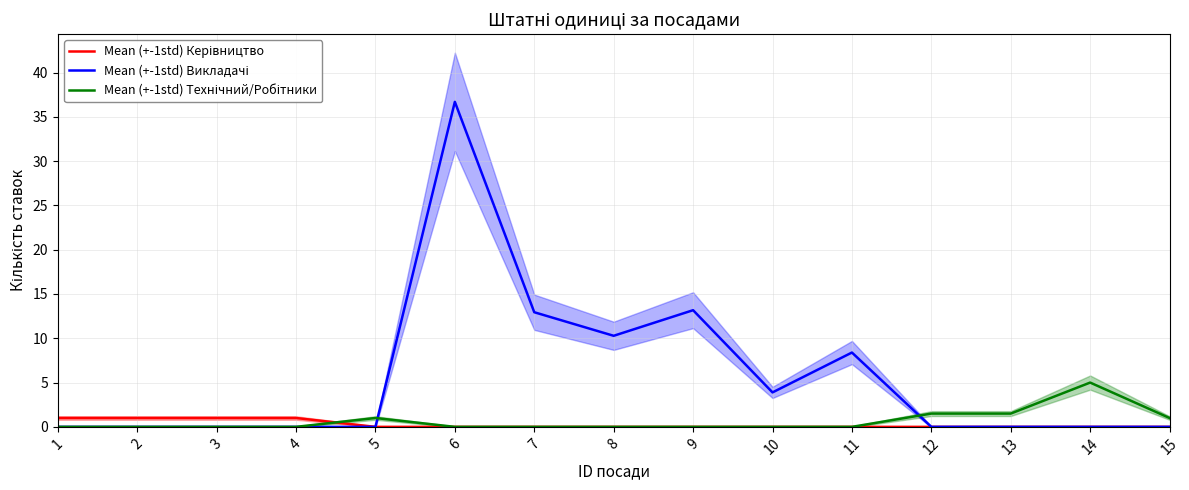

In Mean (+-1std) Викладачі, how many points are higher than both neighbors (excluding endpoints)?

3